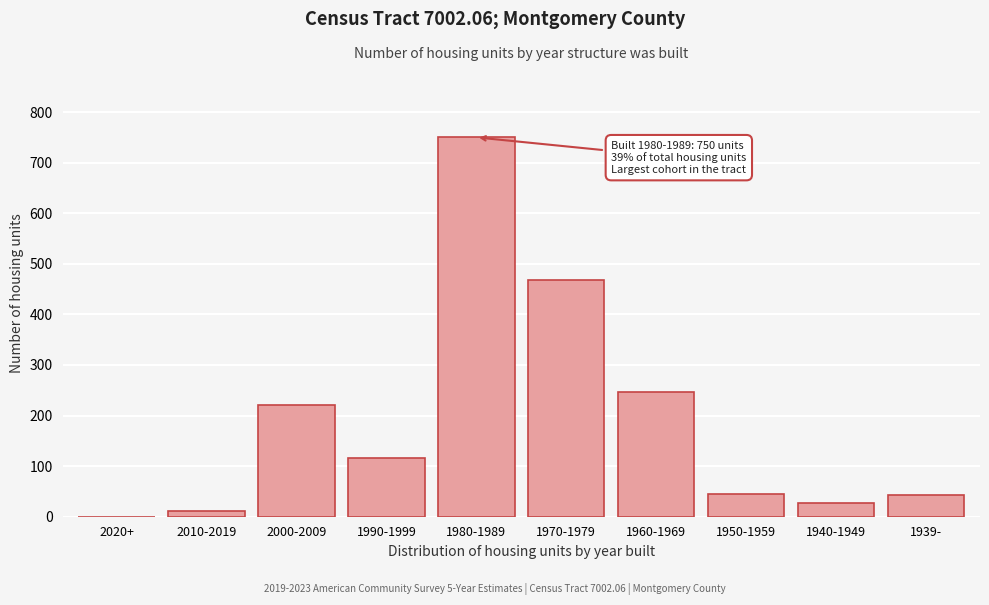

What value does the data have at 1990-1999, to the nearest 100?

100